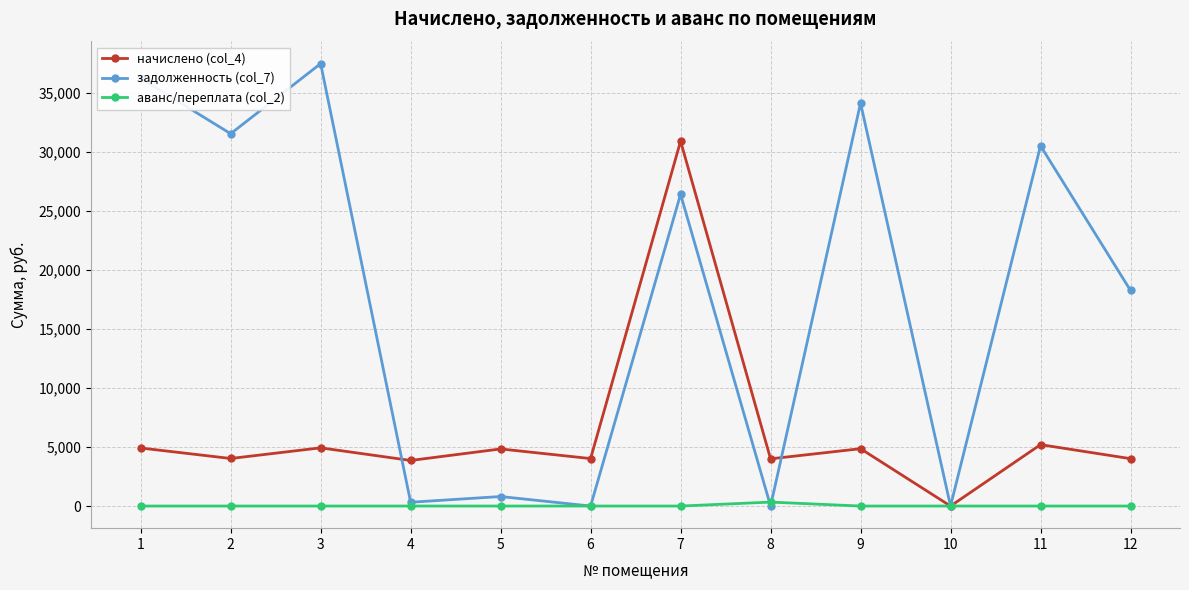

At how many categories does at least one series exceed 9664?

7